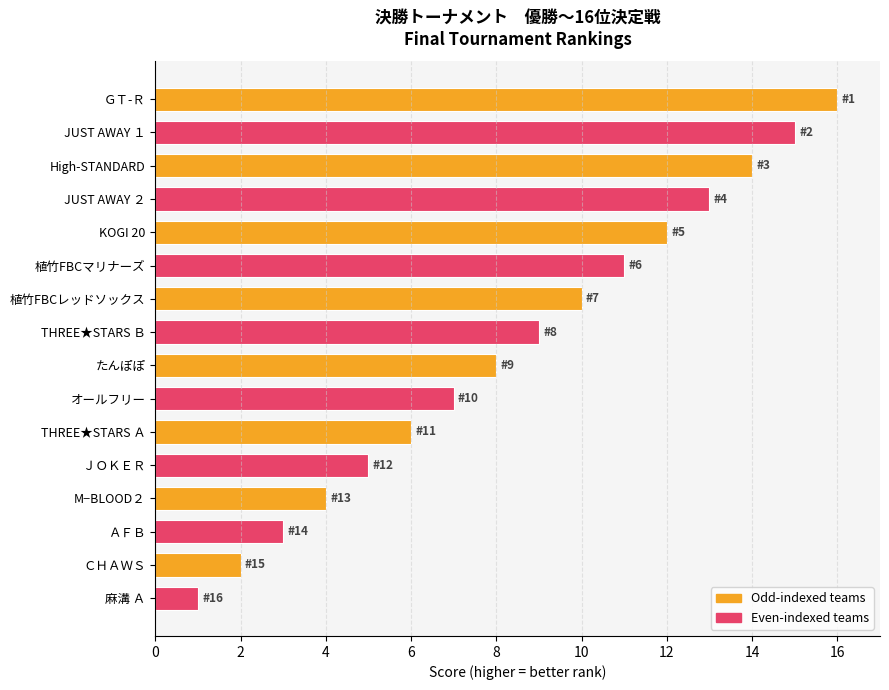

True or false: the data shows 7 at オールフリー.

True